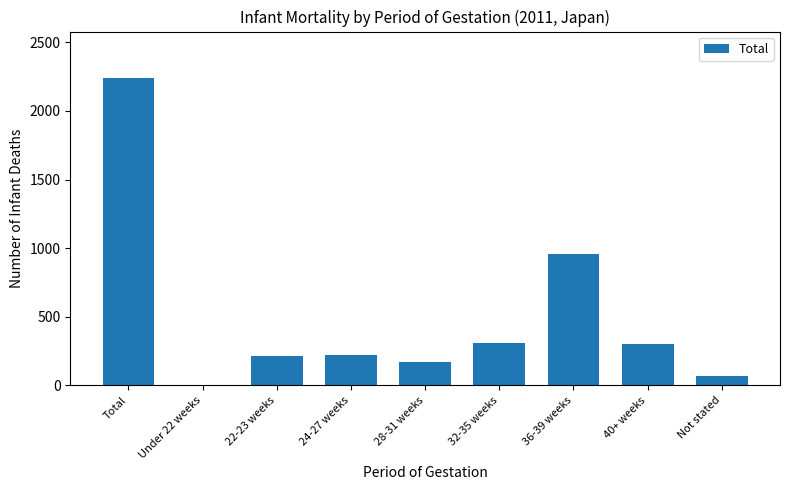

Between 24-27 weeks and 40+ weeks, which is larger?

40+ weeks